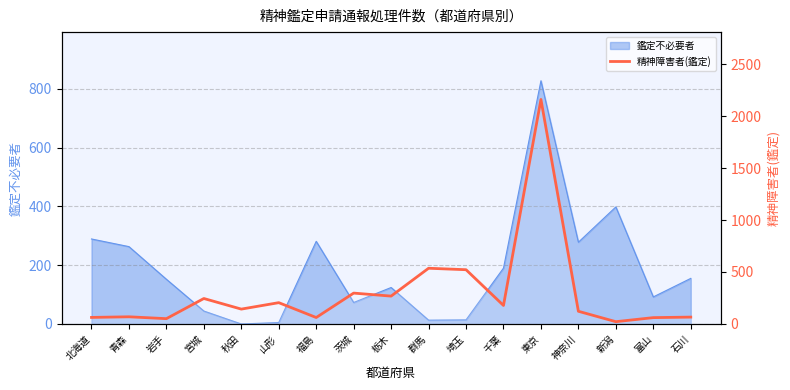

What is the label of the 14th point from the right?

宮城